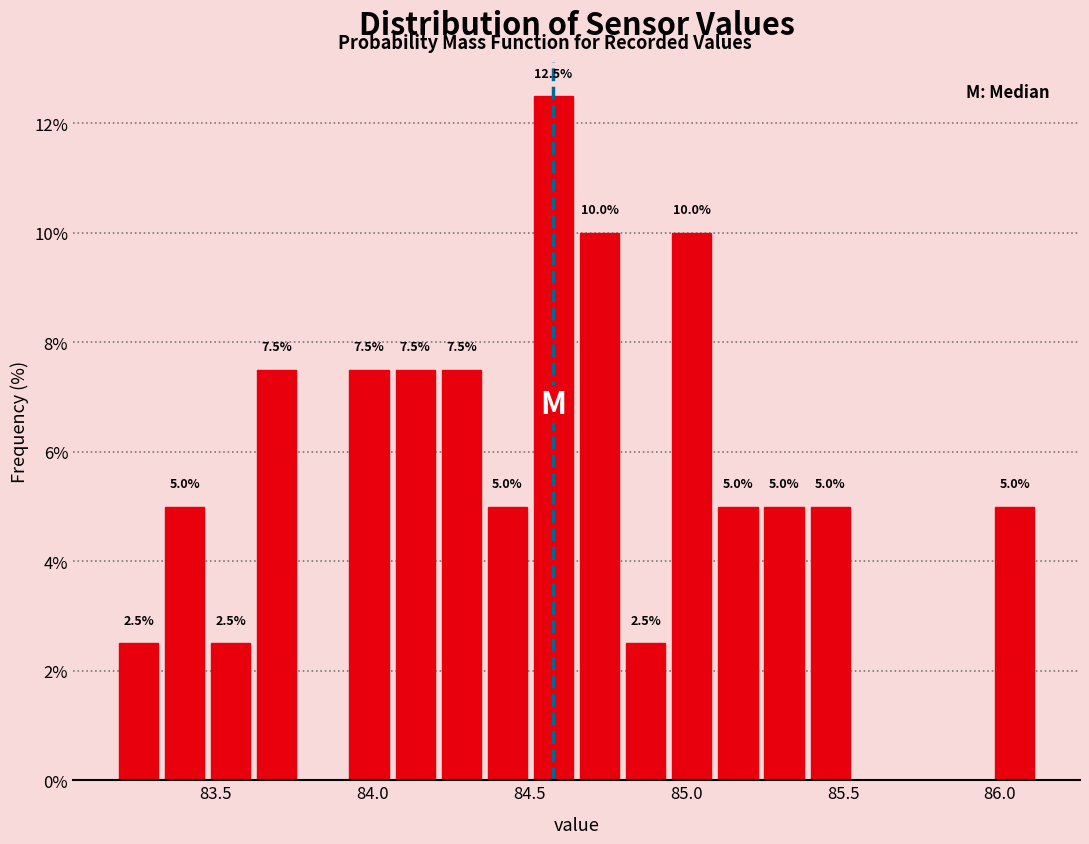

Around what value on the x-axis is the tallest bar? Give the approximate position of its centre, as read against the axis.

84.60